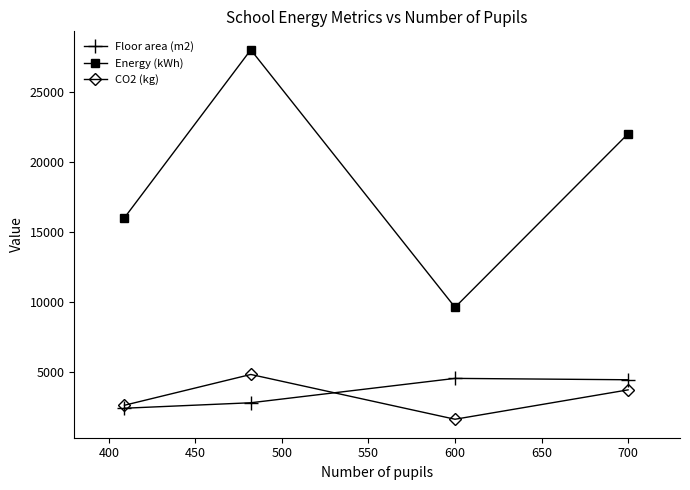

What is the maximum value for Floor area (m2)?

4520.0